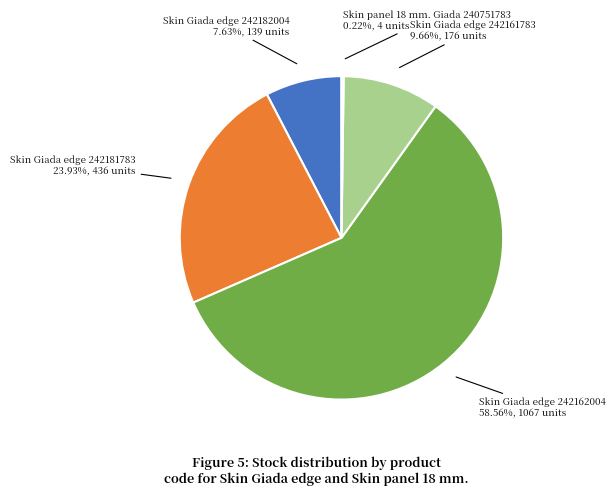

Does any single category account for the majority?

Yes